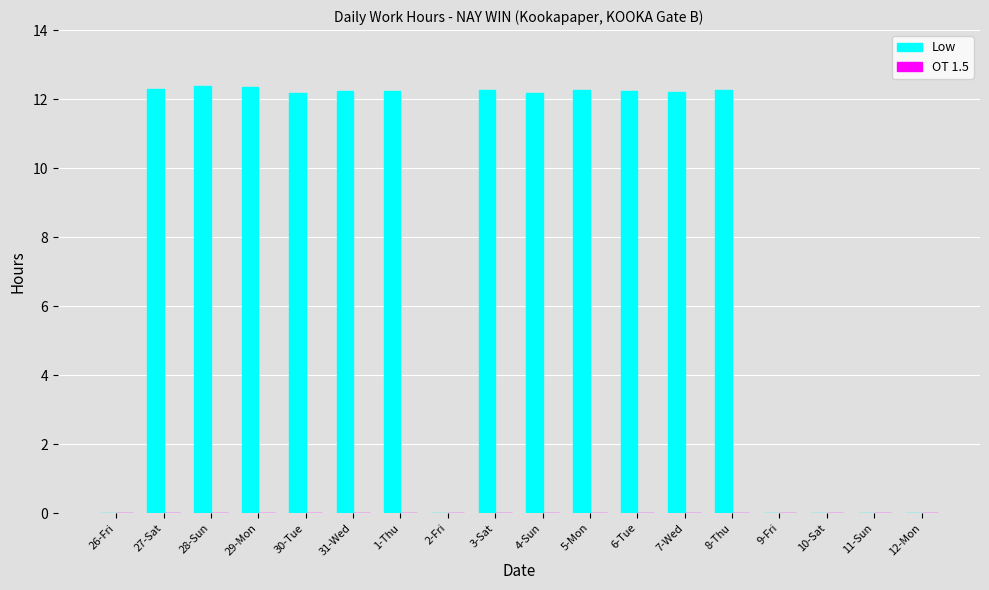

What is the ratio of the value at 4-Sun to the value at 29-Mon?

1.0